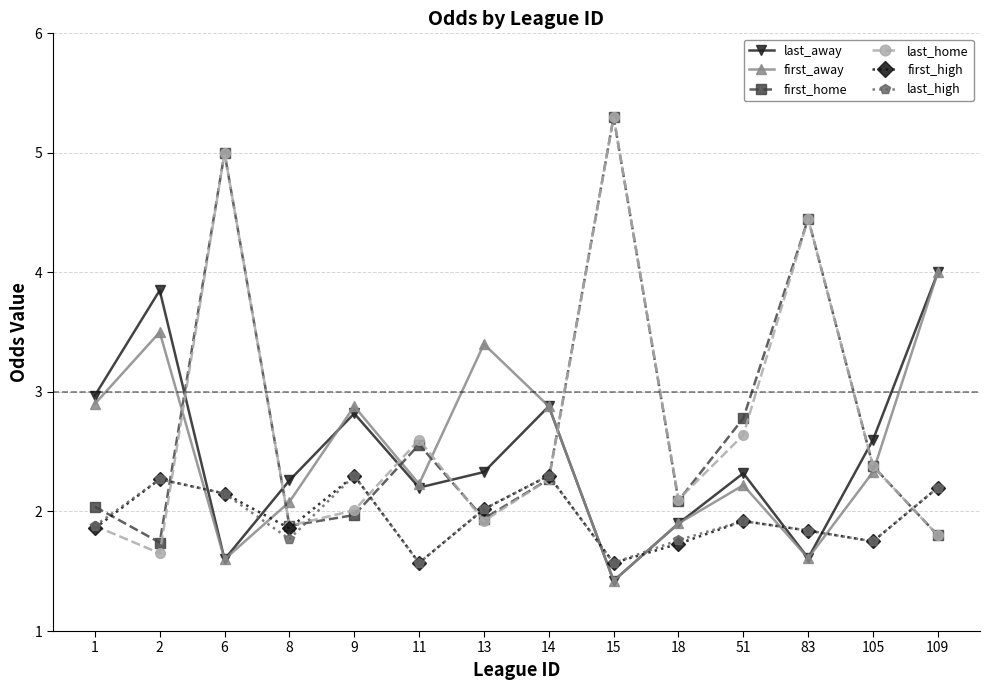

What is the difference between the highest and lowest values at 51?

0.9